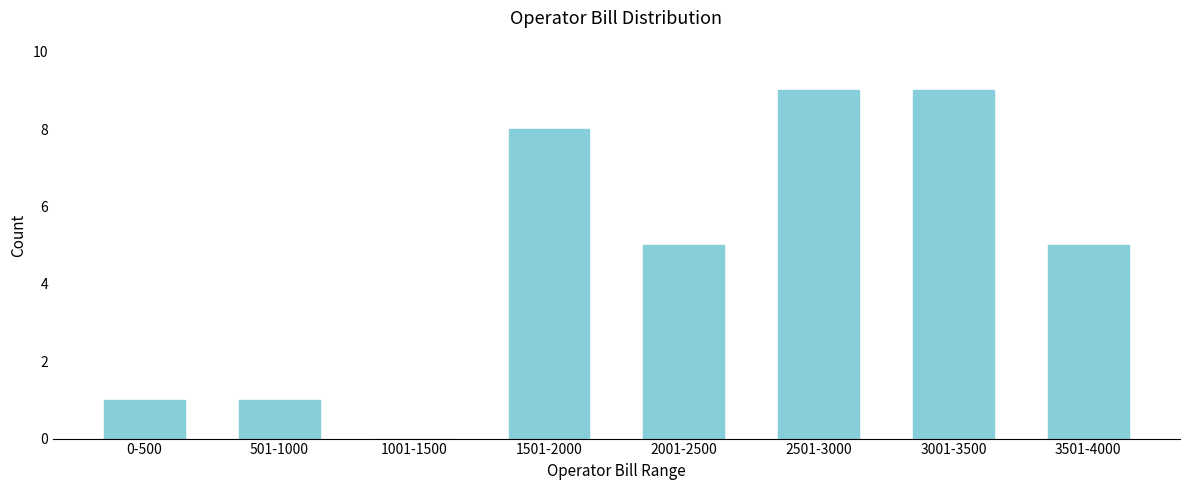

Reading left to right, transcribe all the data shown in this chart.

0-500=1	501-1000=1	1001-1500=0	1501-2000=8	2001-2500=5	2501-3000=9	3001-3500=9	3501-4000=5